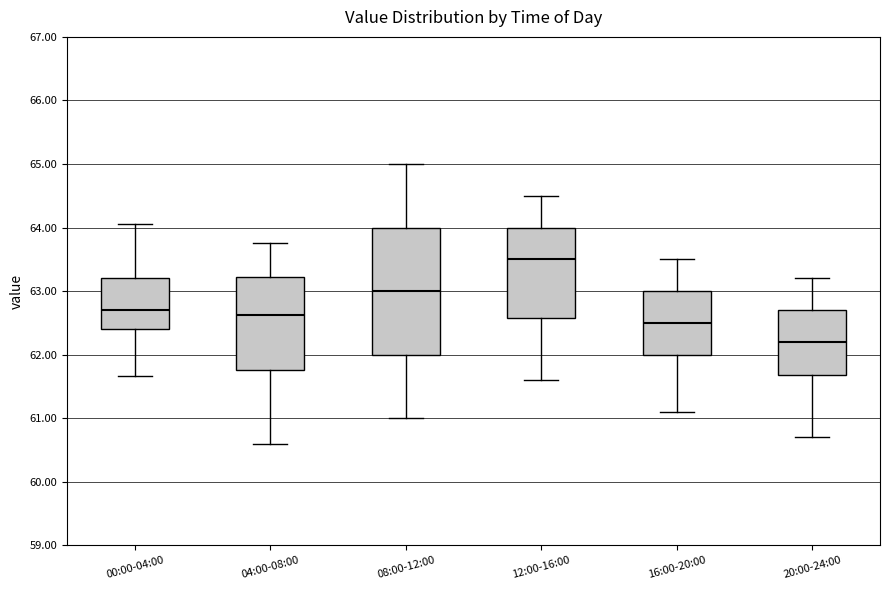

Reading left to right, transcribe this box plot: for each box, give where its median line is, the range the box spans, and where its two whiskers end, as read against the y-axis. The values are not printed on the chart, so give them approximately, as read against the axis.

00:00-04:00: median 62.7, box 62.4 to 63.2, whiskers 61.7 to 64.1
04:00-08:00: median 62.6, box 61.8 to 63.2, whiskers 60.6 to 63.8
08:00-12:00: median 63.0, box 62.0 to 64.0, whiskers 61.0 to 65.0
12:00-16:00: median 63.5, box 62.6 to 64.0, whiskers 61.6 to 64.5
16:00-20:00: median 62.5, box 62.0 to 63.0, whiskers 61.1 to 63.5
20:00-24:00: median 62.2, box 61.7 to 62.7, whiskers 60.7 to 63.2